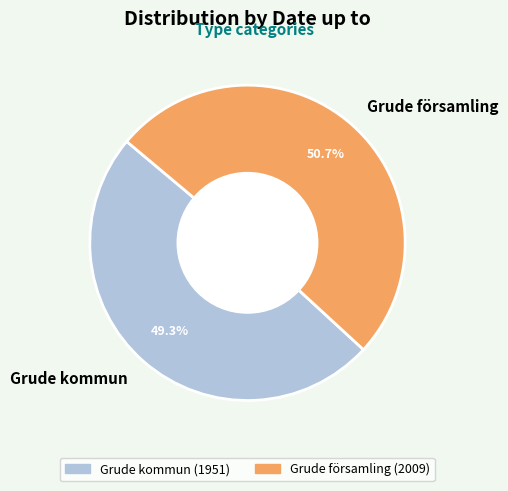

Rank the categories by value from lowest to highest.

Grude kommun, Grude församling